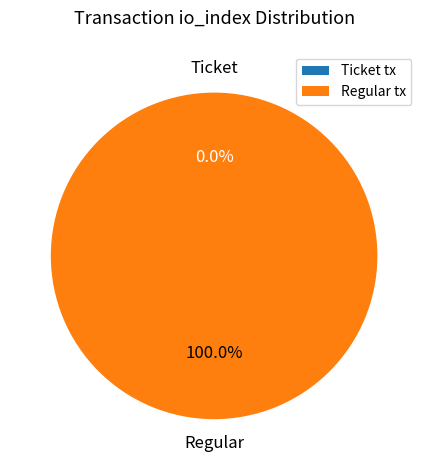

What is the largest slice in the pie chart?

Regular tx (io_index=105)